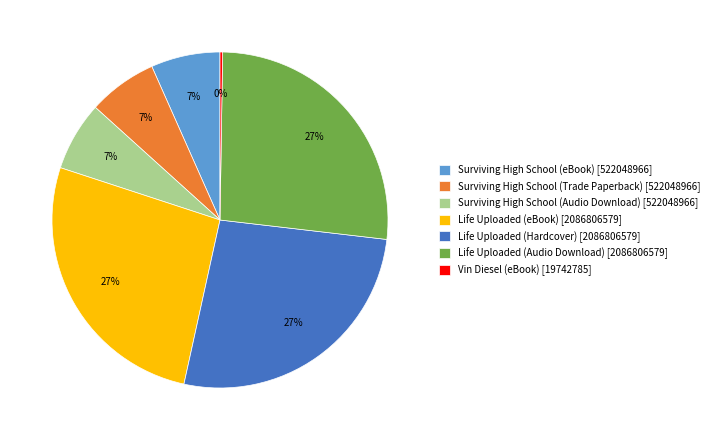

Between Surviving High School (eBook) [522048966] and Life Uploaded (Hardcover) [2086806579], which is larger?

Life Uploaded (Hardcover) [2086806579]